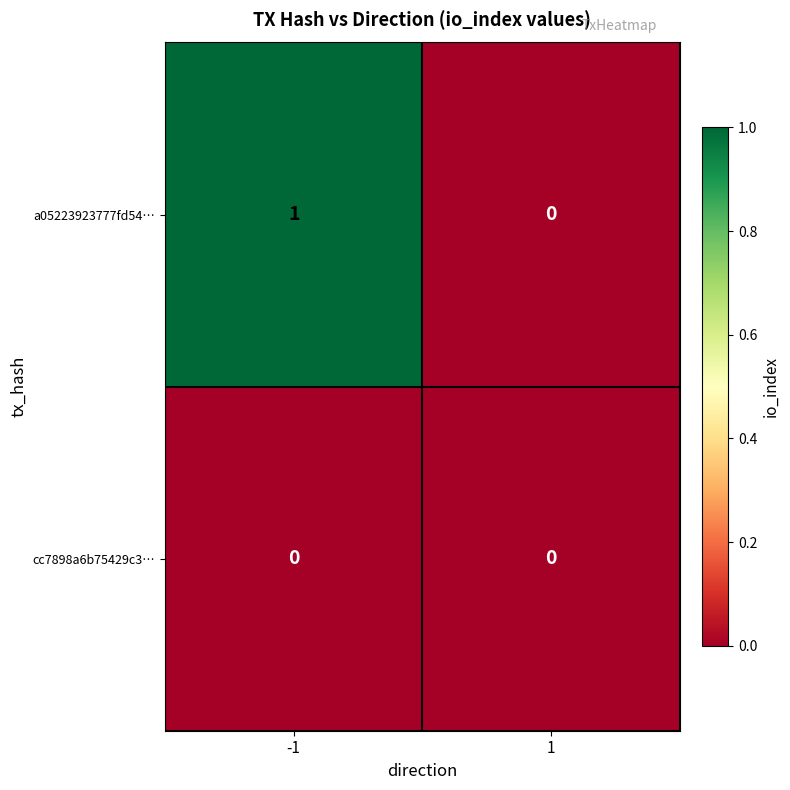

The cc7898a6b75429c3… series shows 0 at -1. True or false?

True